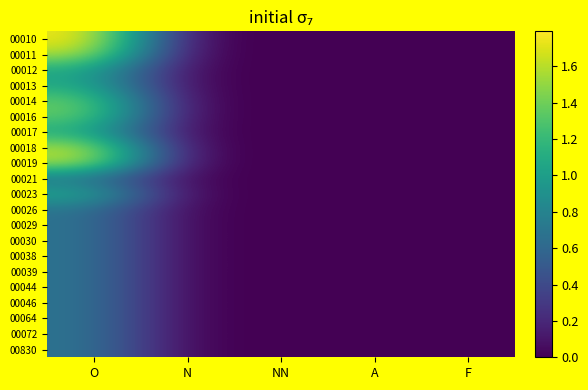

Count the number of data series in this chart.

21